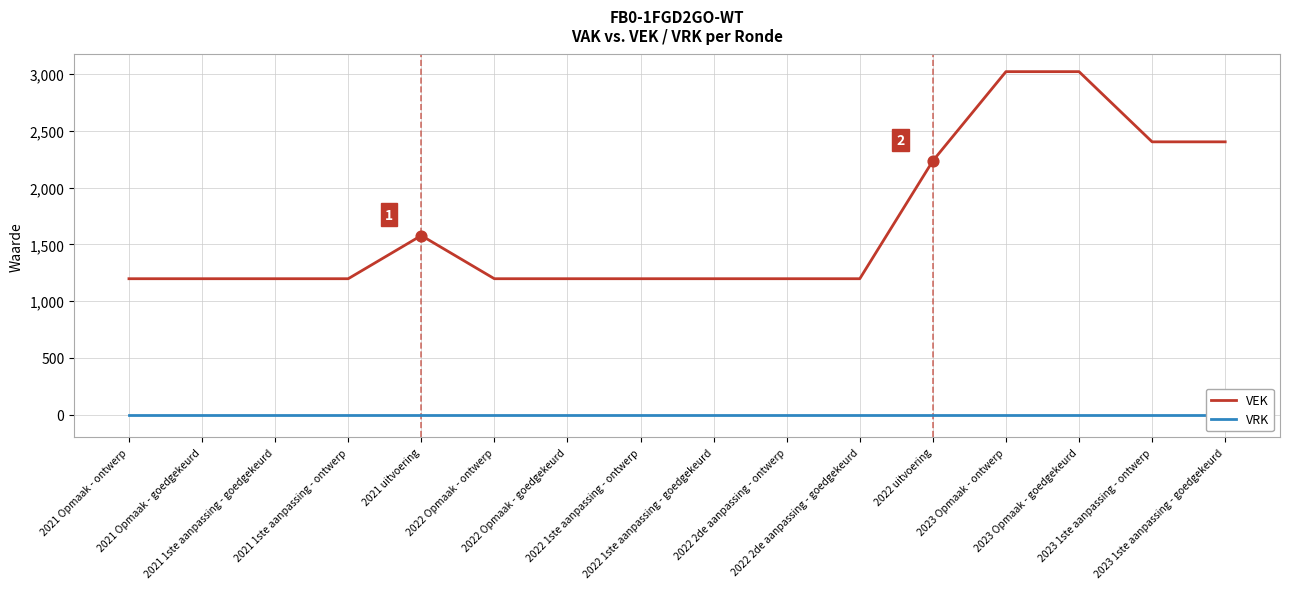

At how many categories does at least one series exceed 2217?

5